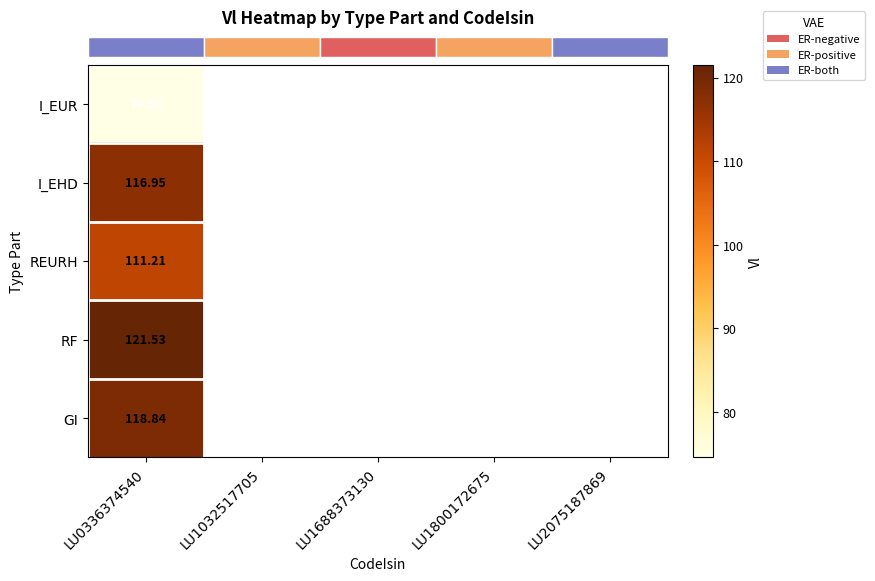

At which category is the sum across all series the highest?

LU0336374540